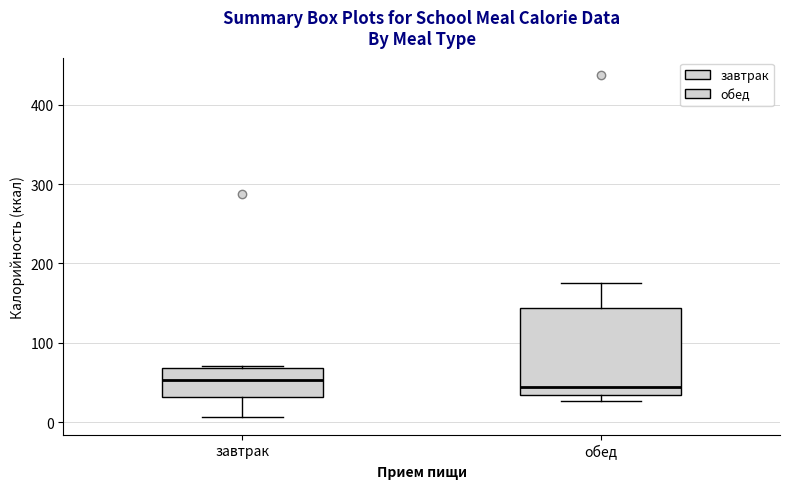

Which box is the tallest, from its lower edge to its upper edge?

обед